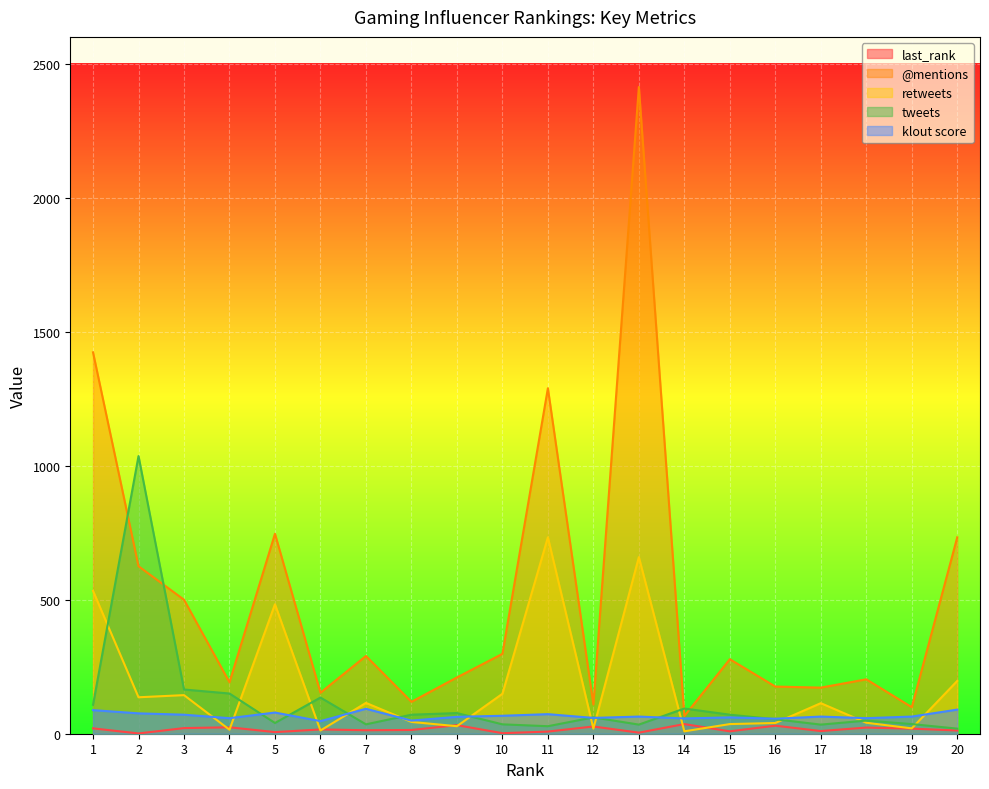

What is the difference between the second highest and second lowest values in the @mentions series?

1324